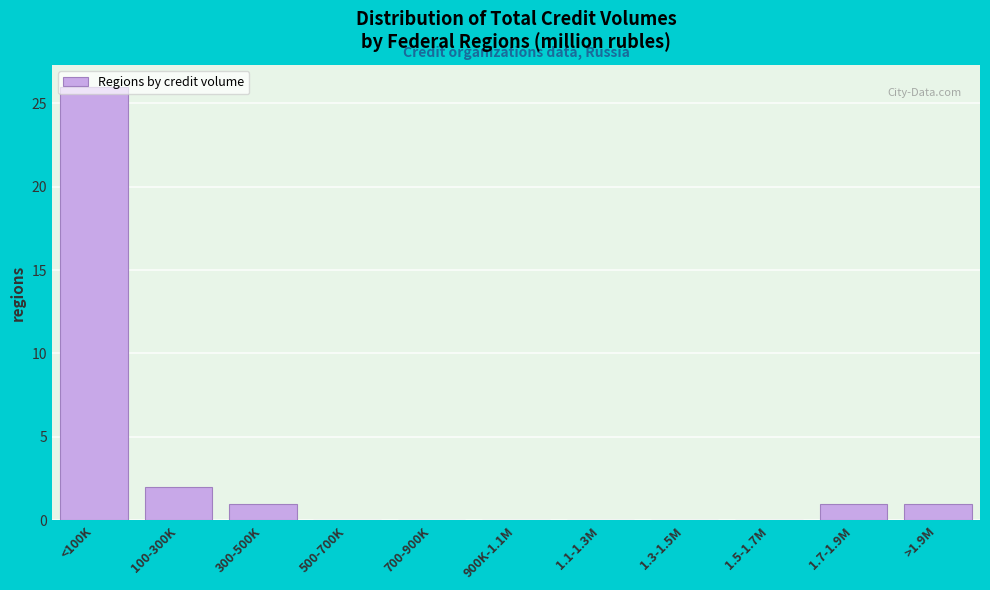

Where is the data nearest to the value 13?

100-300K